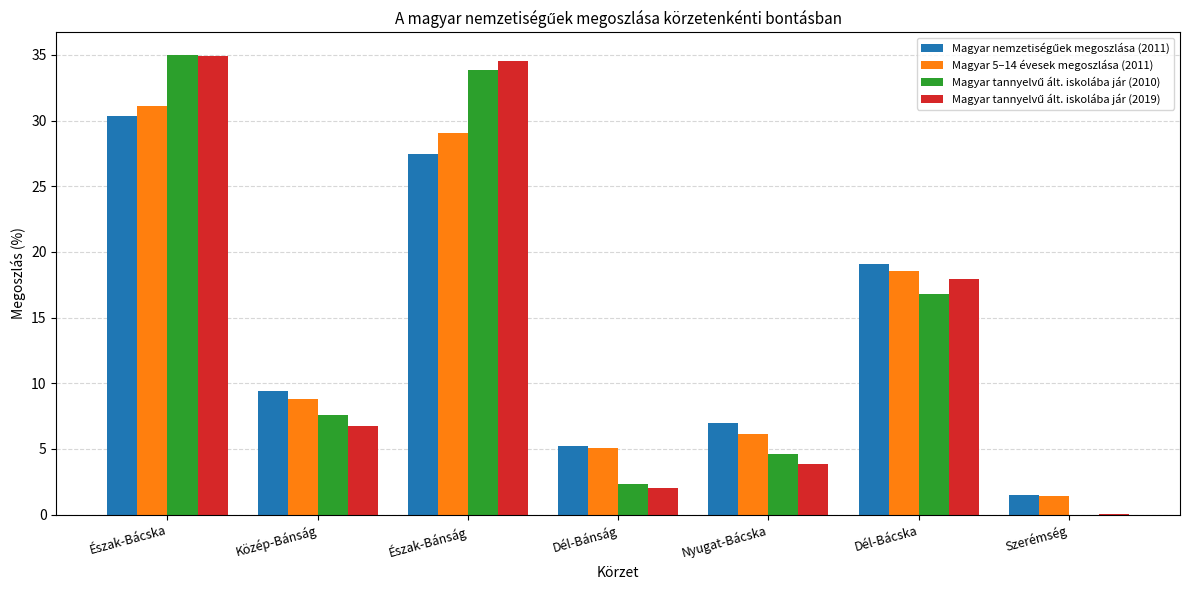

What is the sum of the Magyar 5–14 évesek megoszlása (2011) values at Észak-Bánság and Észak-Bácska?

60.1